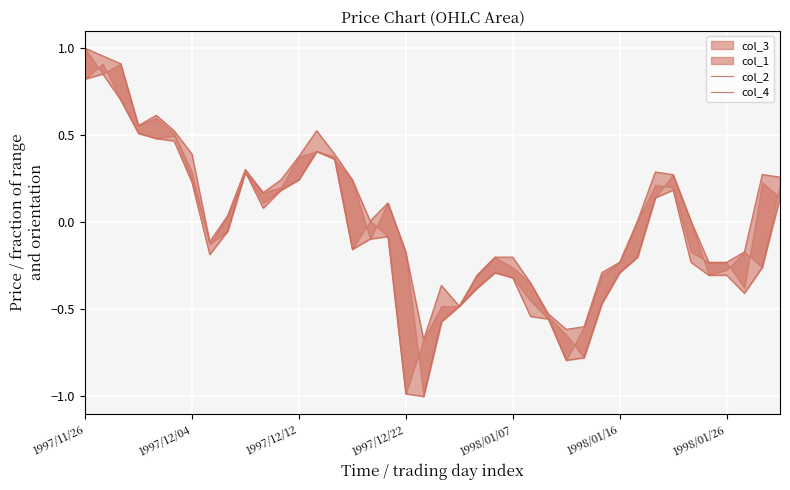

True or false: col_4 and col_2 intersect in this chart.

False